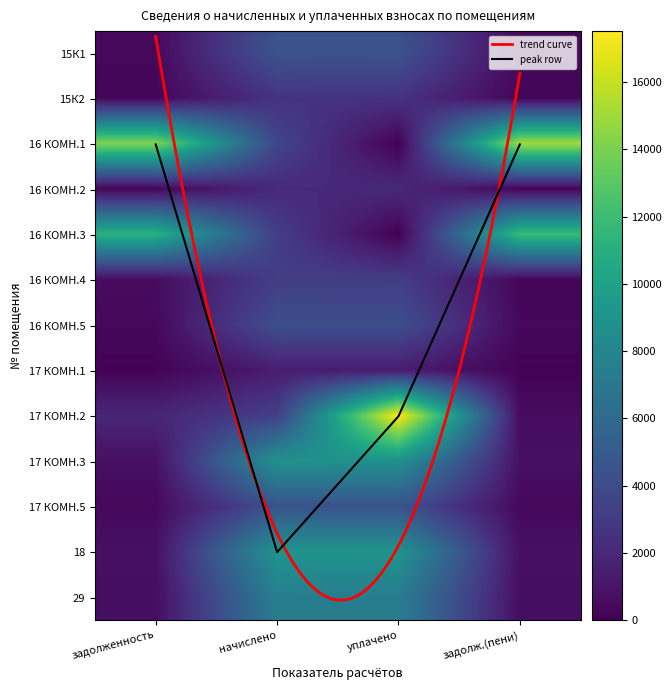

Which series has the largest total across all categories?

16 КОМН.1